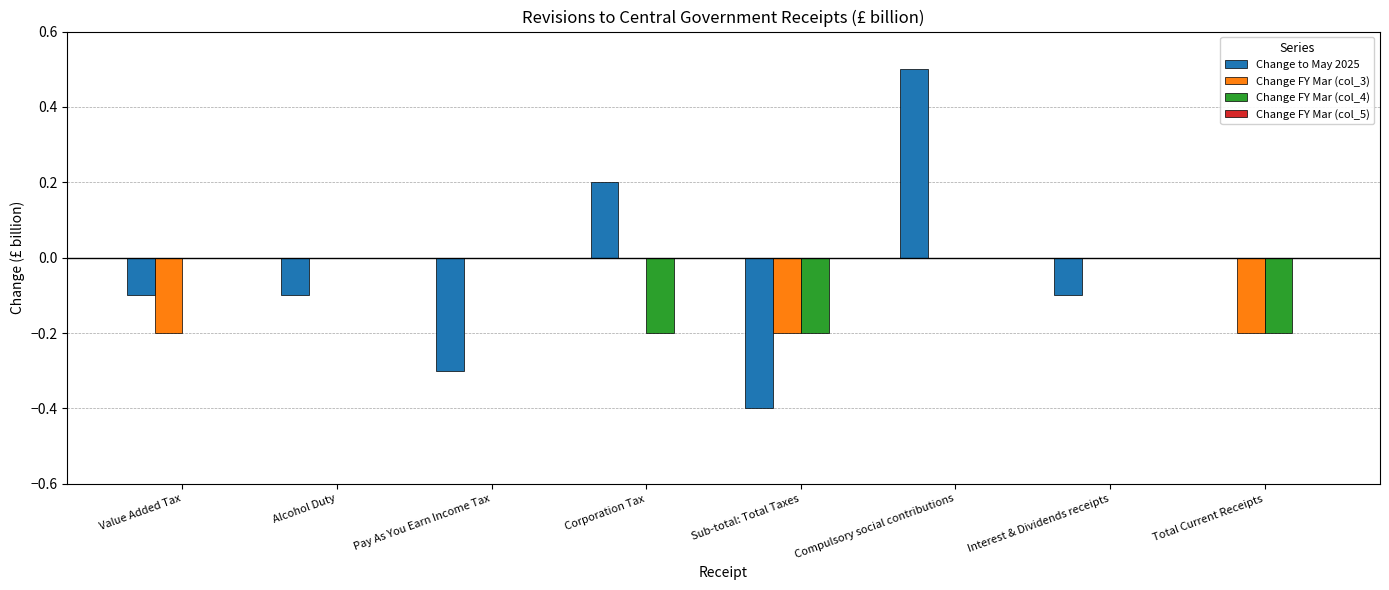

Which series changed the most between Sub-total: Total Taxes and Total Current Receipts?

Change to May 2025